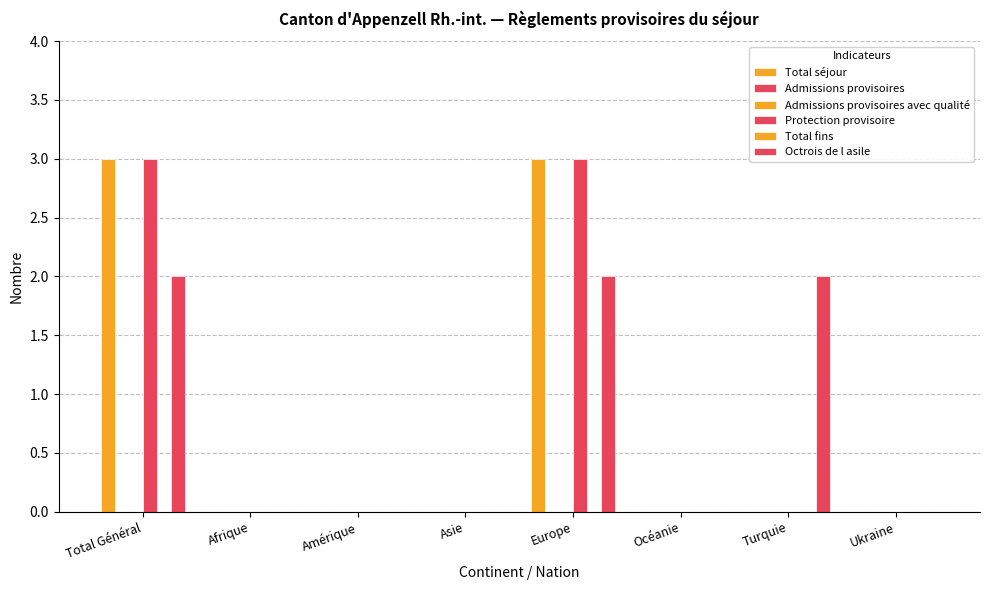

Are the bars grouped side by side (vs. stacked)?

Yes